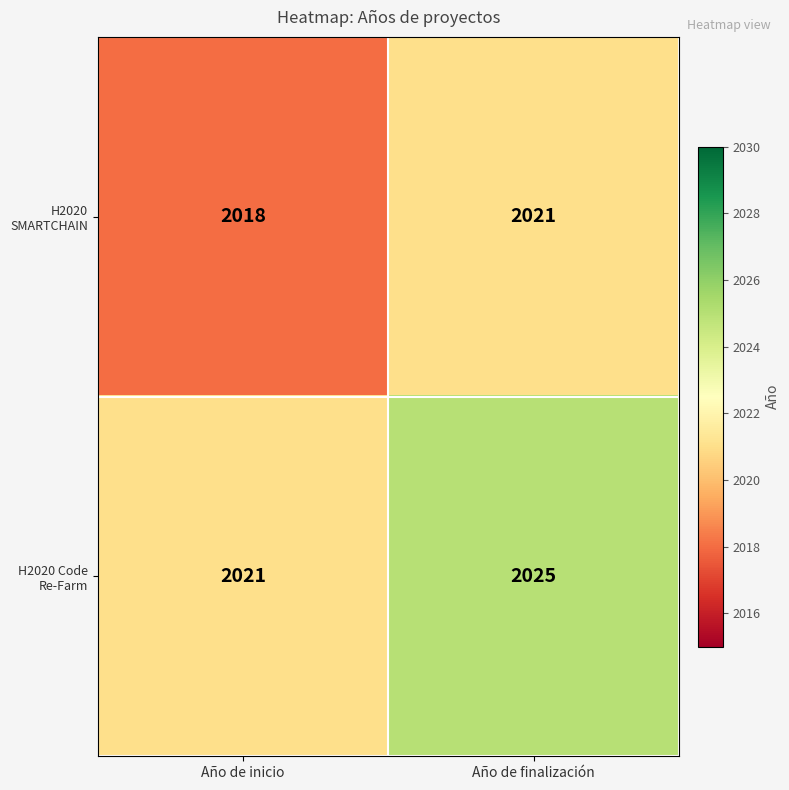

Reading left to right, extract all data points from this chart.

H2020 SMARTCHAIN: Año de inicio=2018	Año de finalización=2021
H2020 Code Re-Farm: Año de inicio=2021	Año de finalización=2025